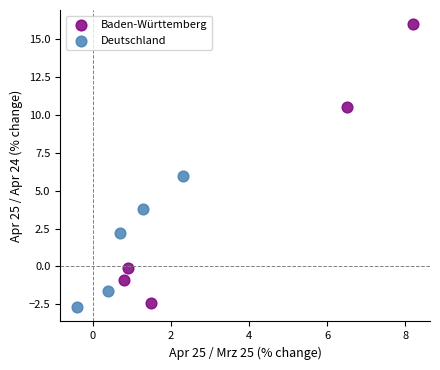

Which series reaches the minimum Y coordinate?

Deutschland